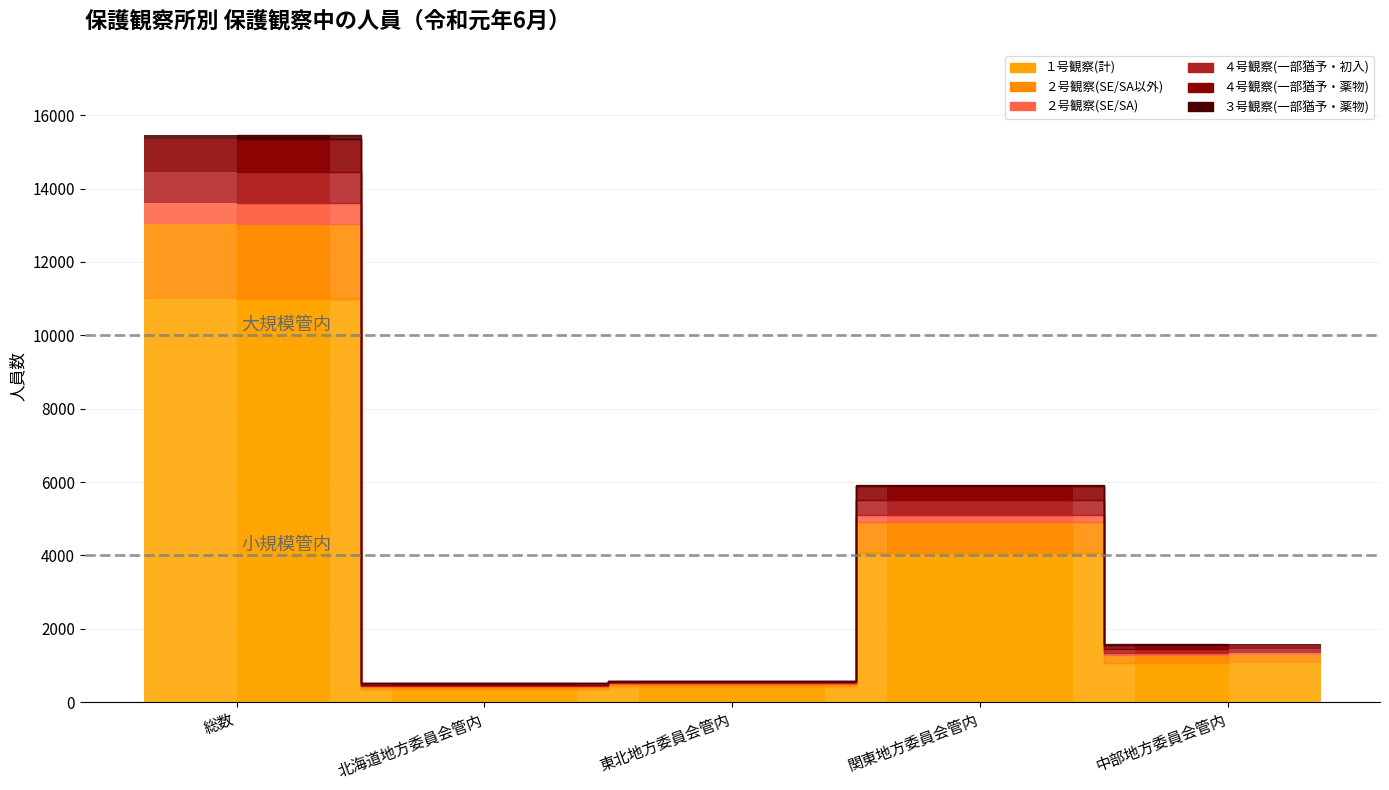

At which label is ４号観察(一部猶予・薬物) closest to 465?

関東地方委員会管内